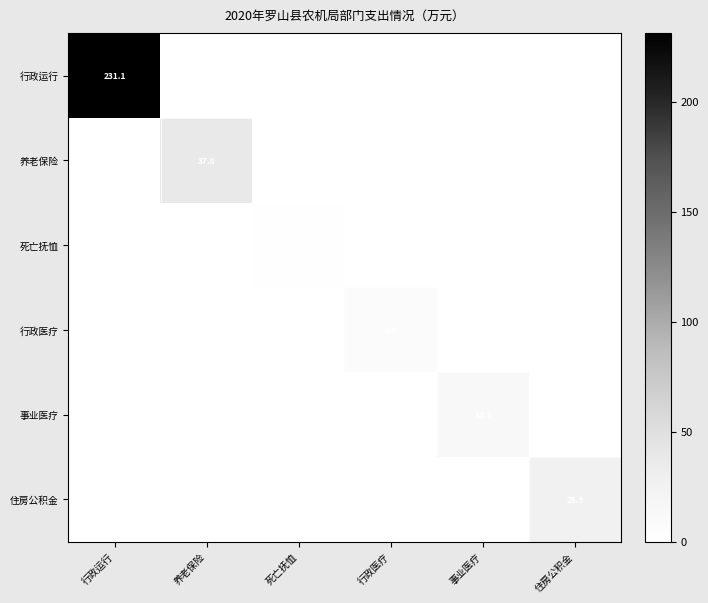

What is the difference between the highest and lowest values at 养老保险?

37.8